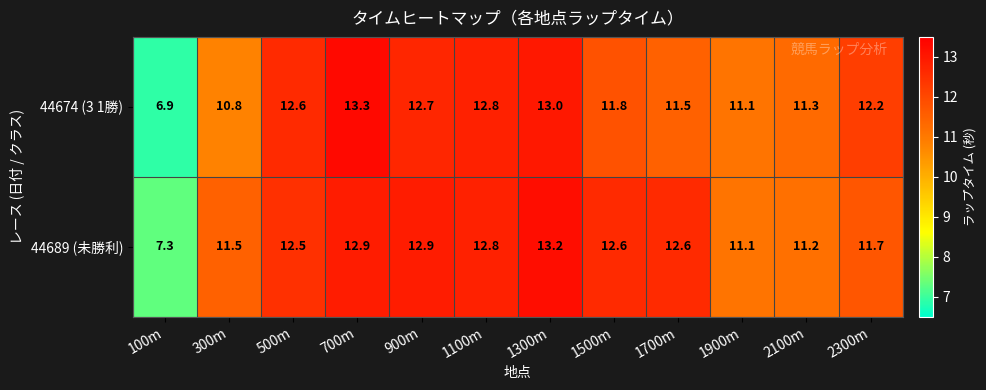

Rank the series by their maximum value, from lowest to highest.

44689 (未勝利), 44674 (3 1勝)